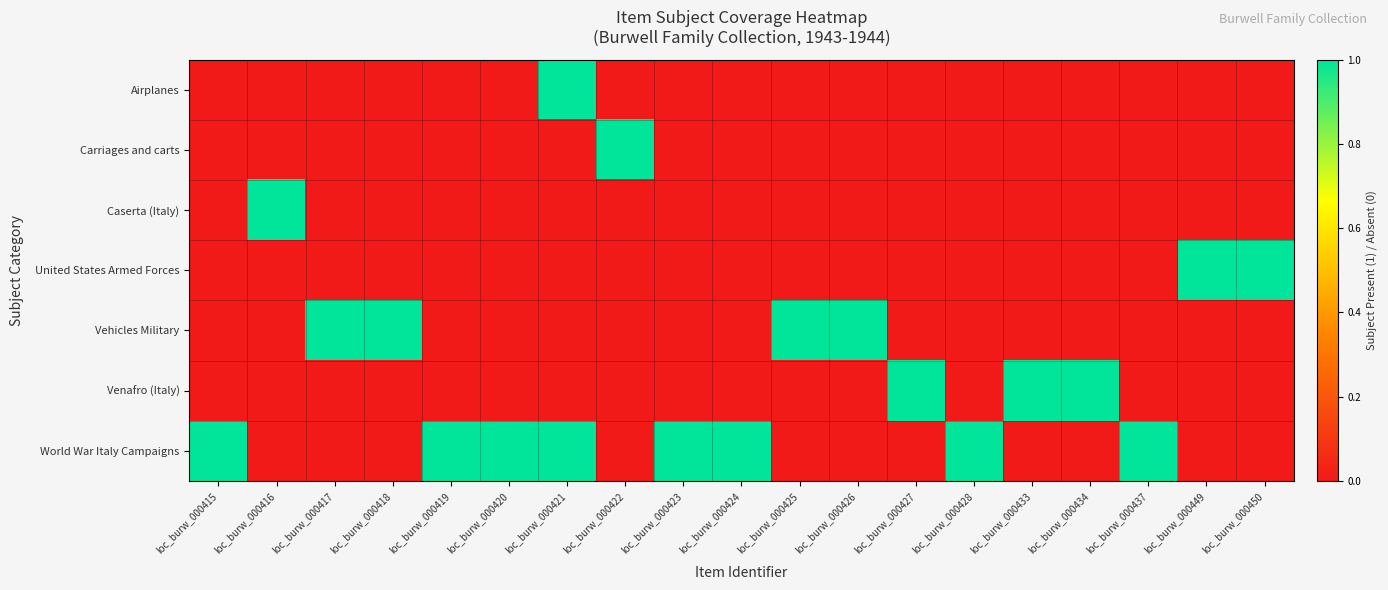

What is the total value across all series at loc_burw_000449?

1